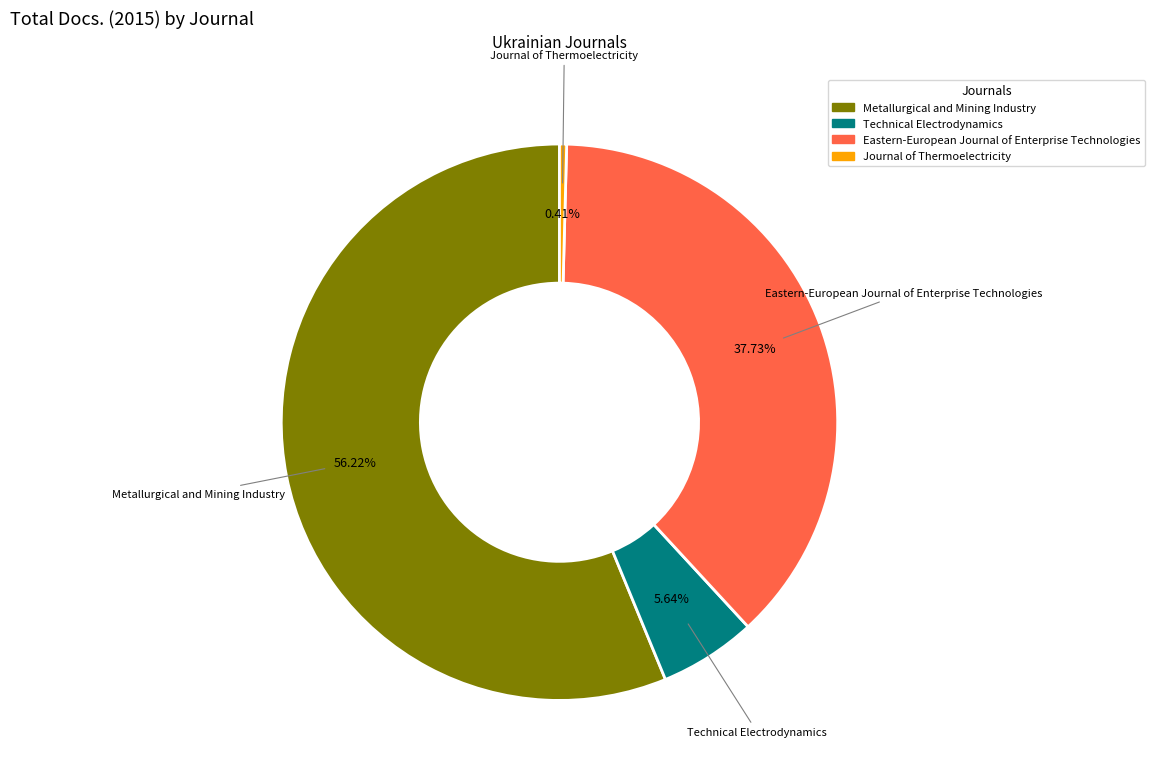

To the nearest percent, what percentage of the pie is Technical Electrodynamics?

6%